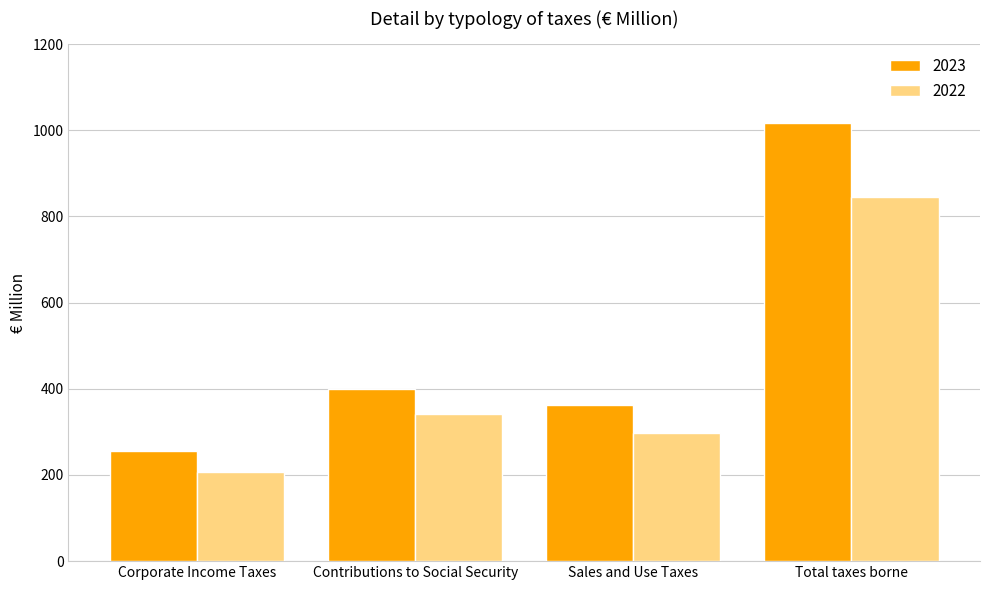

Rank the series at Contributions to Social Security from highest to lowest value.

2023, 2022